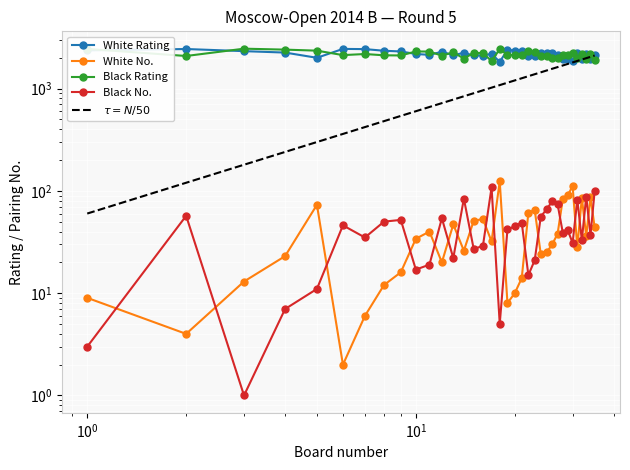

What is the sum of all Black Number values?

1524